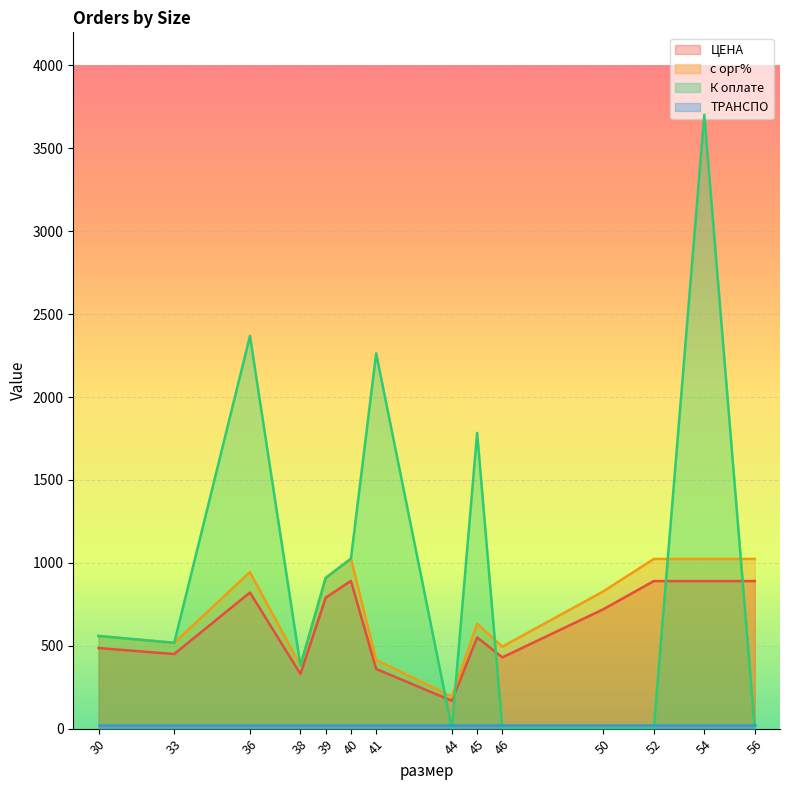

Which series has the largest total across all categories?

К оплате